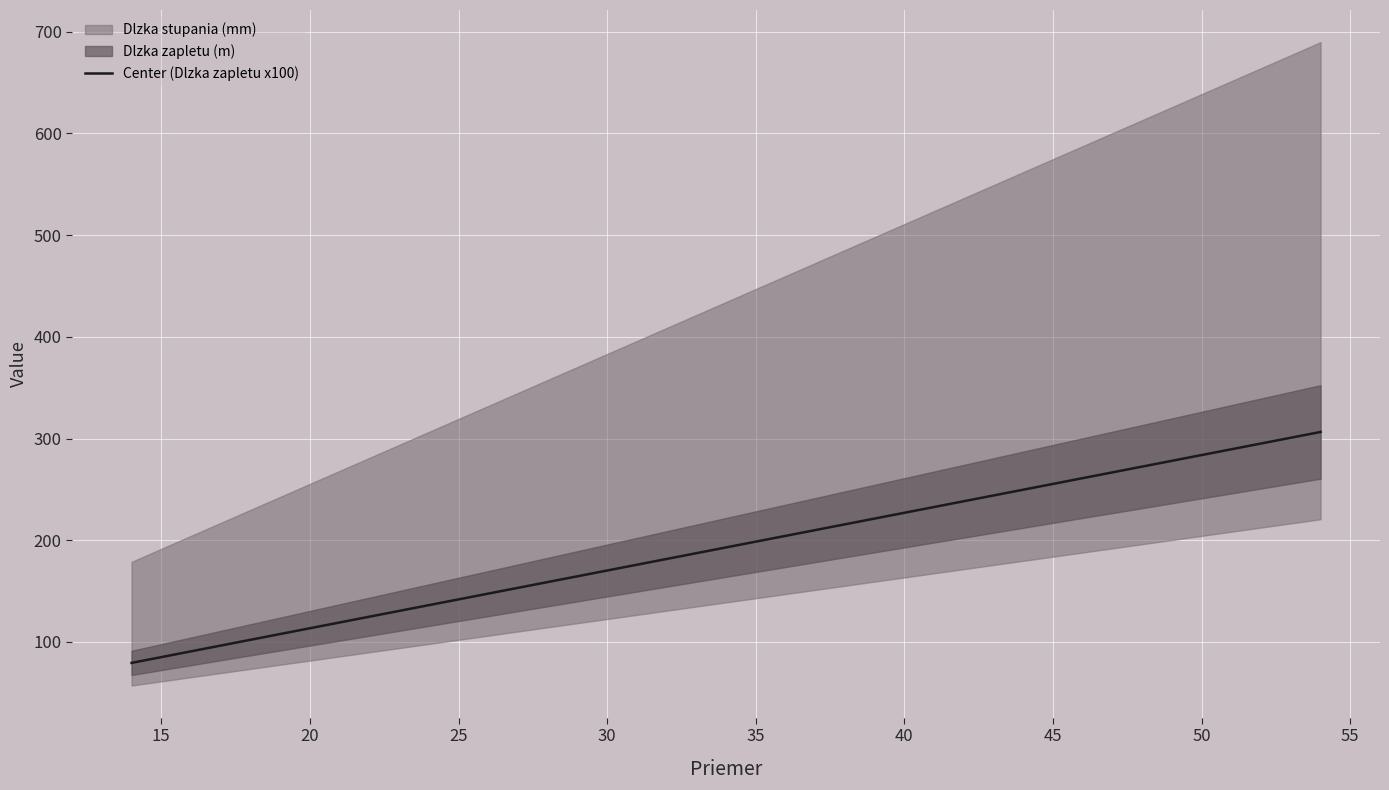

What is the maximum value for Center (Dlzka zapletu x100)?

306.4